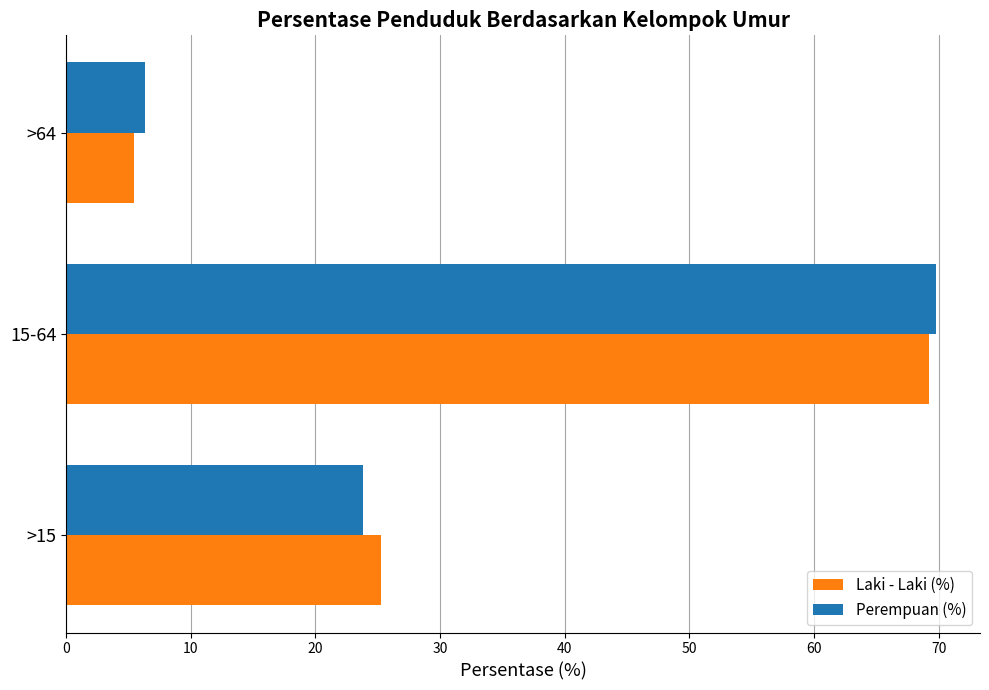

What is the total value across all series at 15-64?

139.1